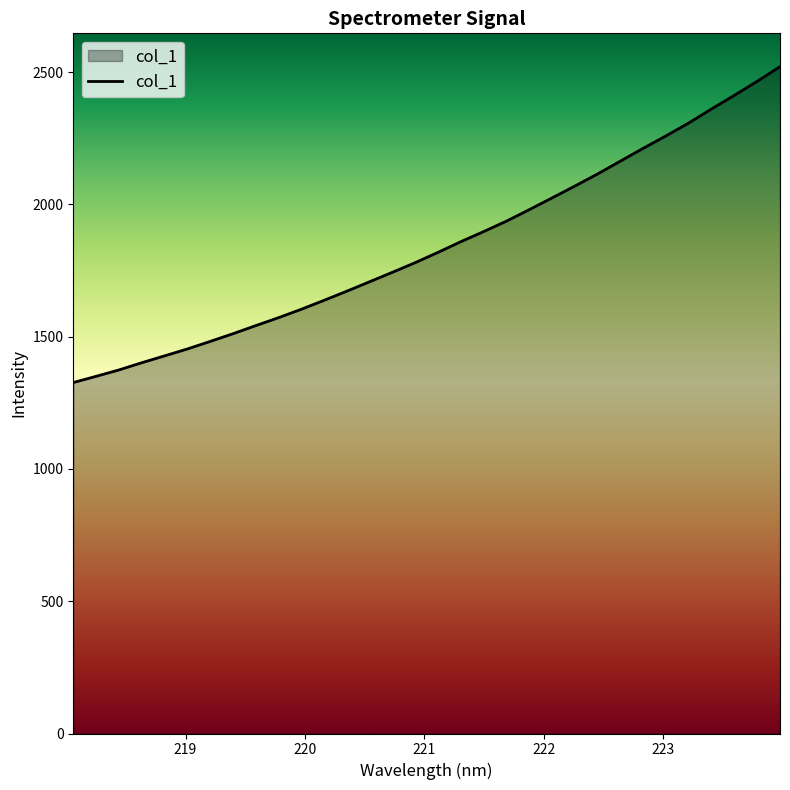

How many lines are shown in the chart?

1